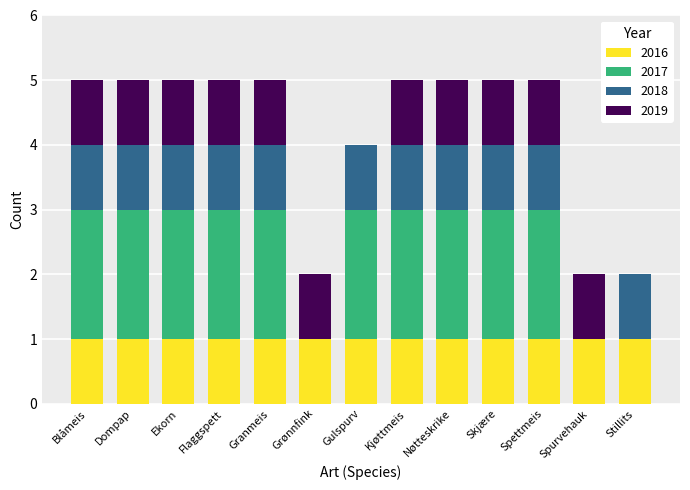

What is the total value across all series at Nøtteskrike?

5